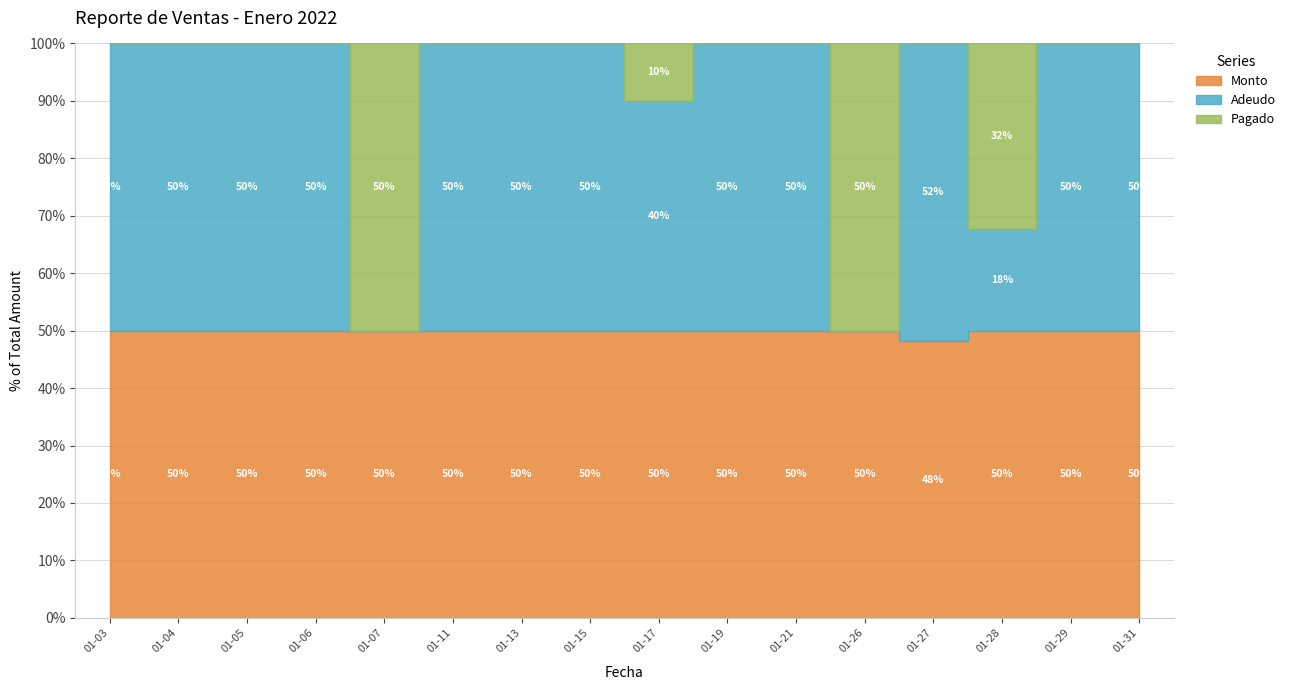

Between which two adjacent categories do Adeudo and Monto first intersect?

2022-01-26 and 2022-01-27